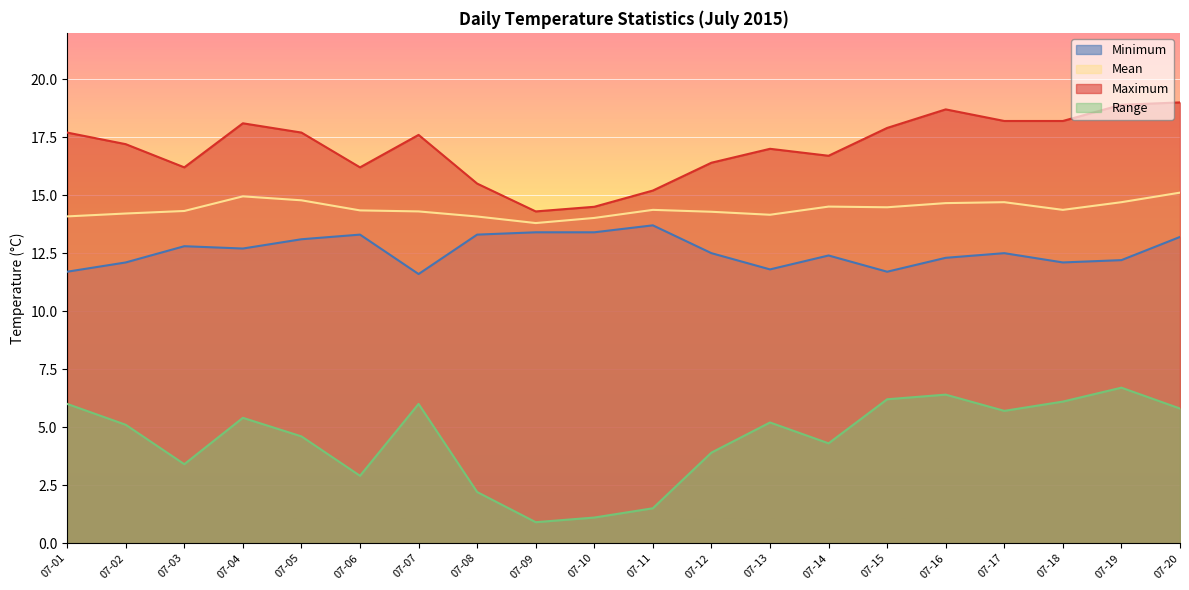

What is the sum of the Maximum values at 07-13 and 07-20?

36.0